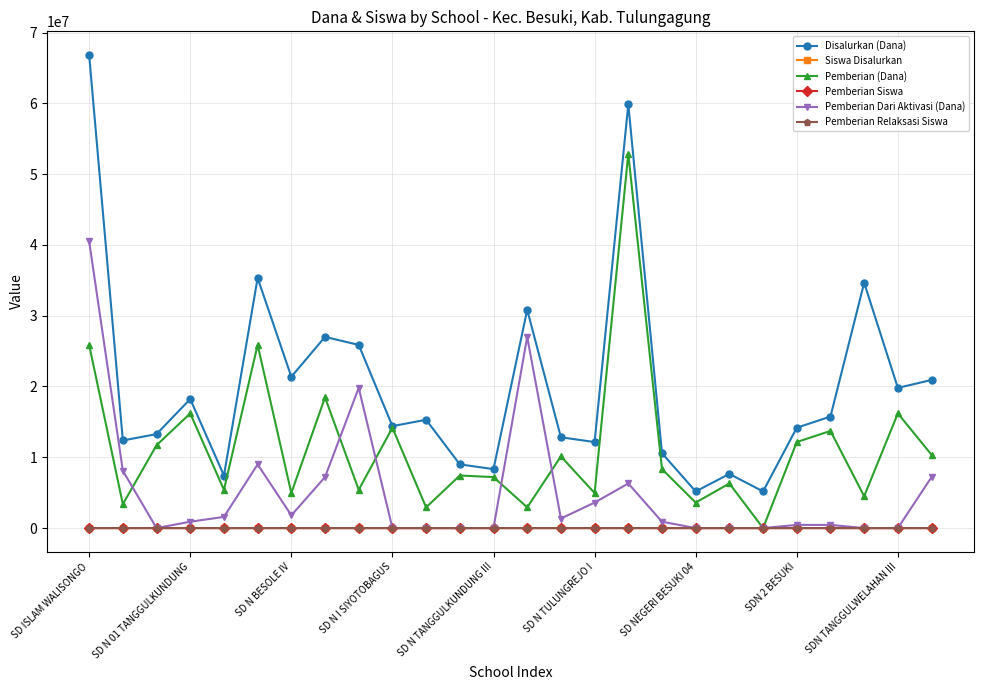

In Pemberian (Dana), how many points are higher than both neighbors (excluding endpoints)?

10